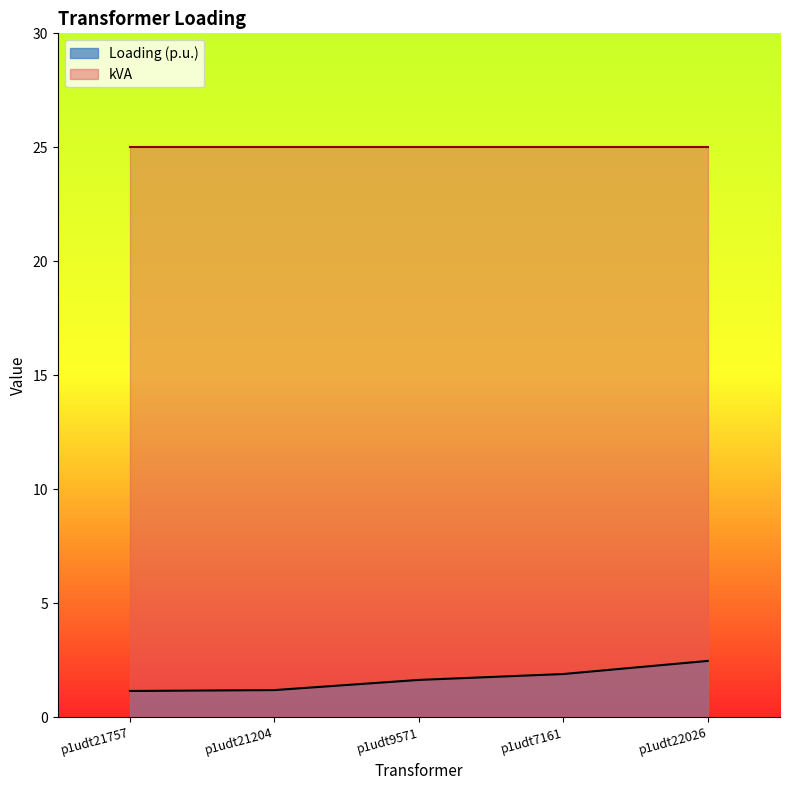

Does the chart display data point markers on the line(s)?

No